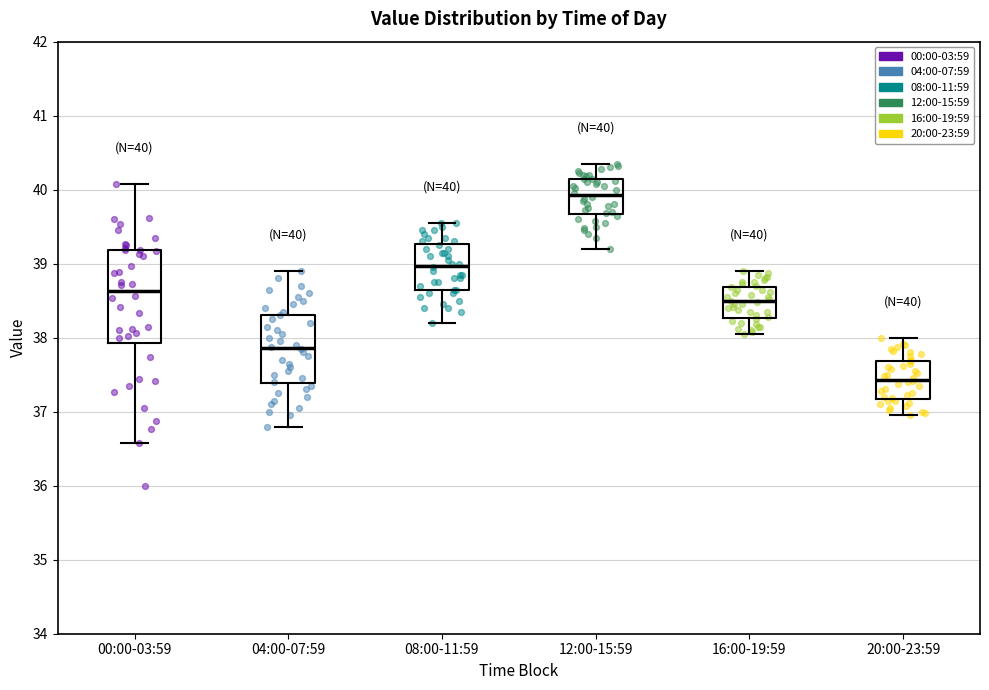

Which box's median line is the lowest?

20:00-23:59